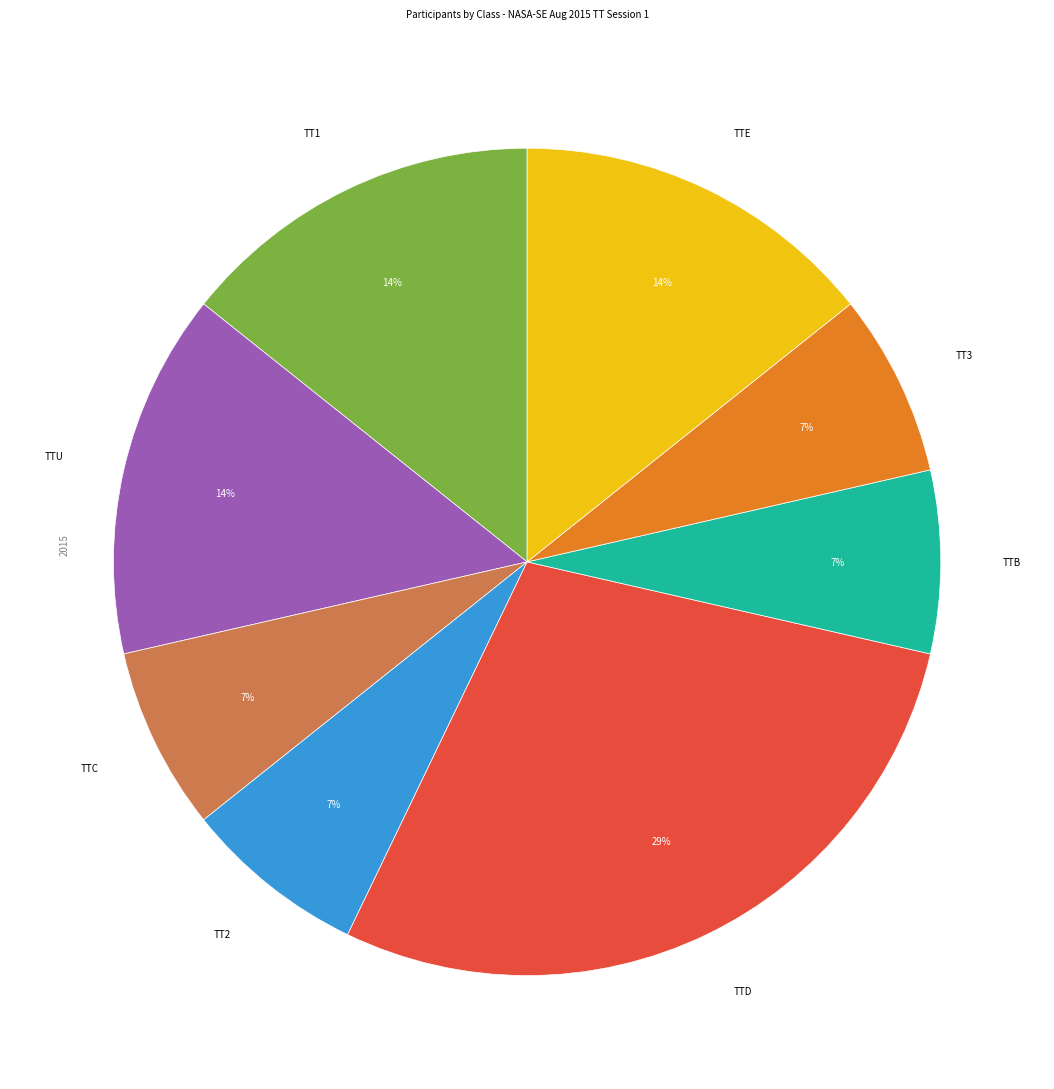

Do TTD and TT2 together represent more than half of the pie?

No